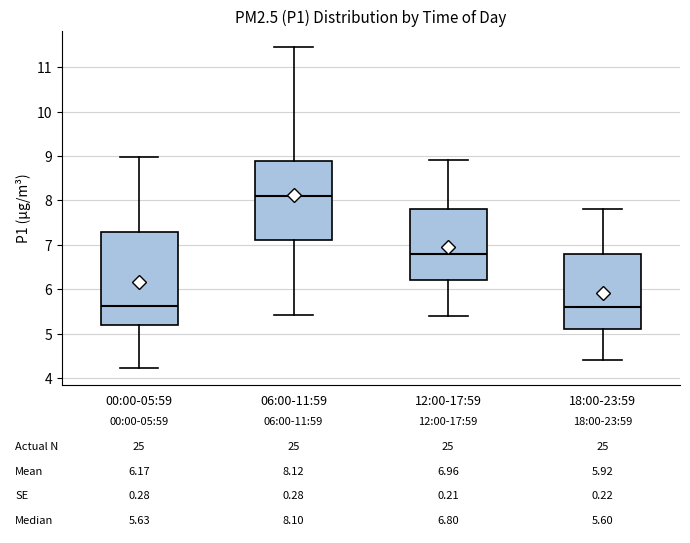

Comparing the boxes themselves (not the whiskers), which one is the tallest?

00:00-05:59